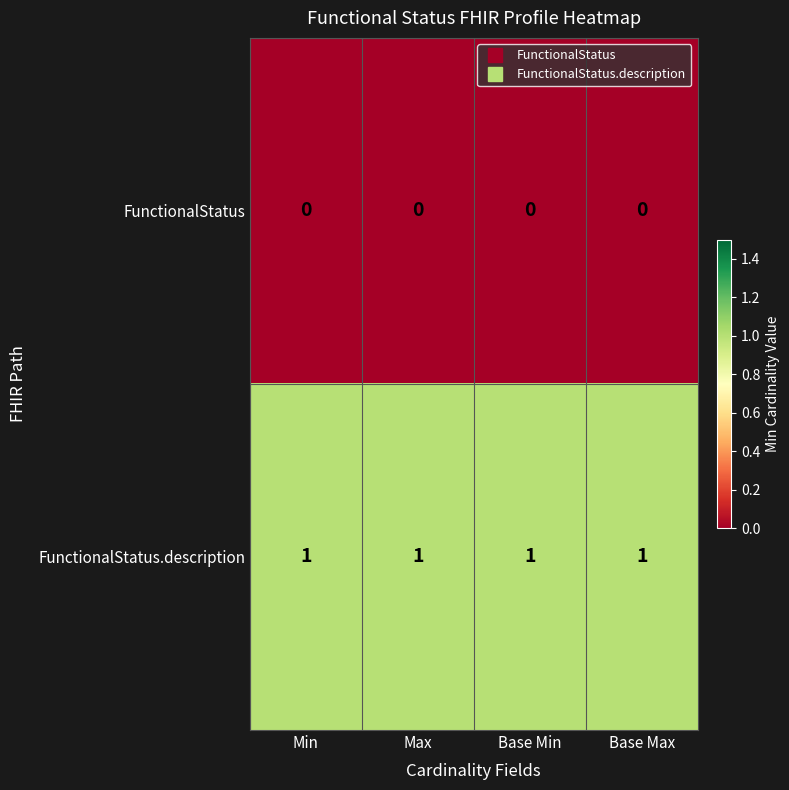

At how many categories does at least one series exceed 0?

4